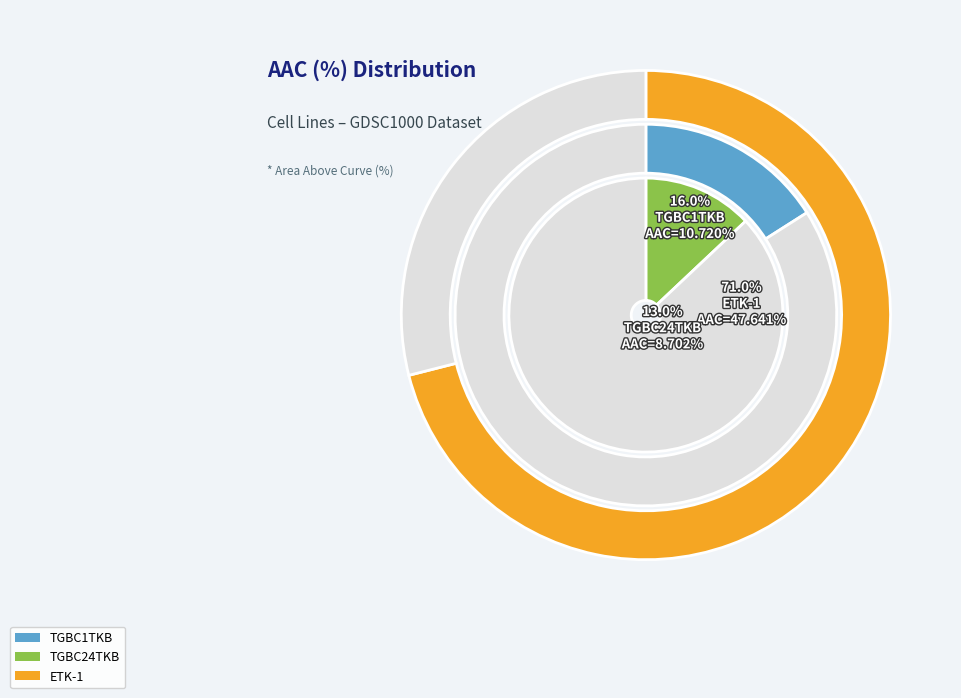

To the nearest percent, what portion does TGBC1TKB represent?

16%